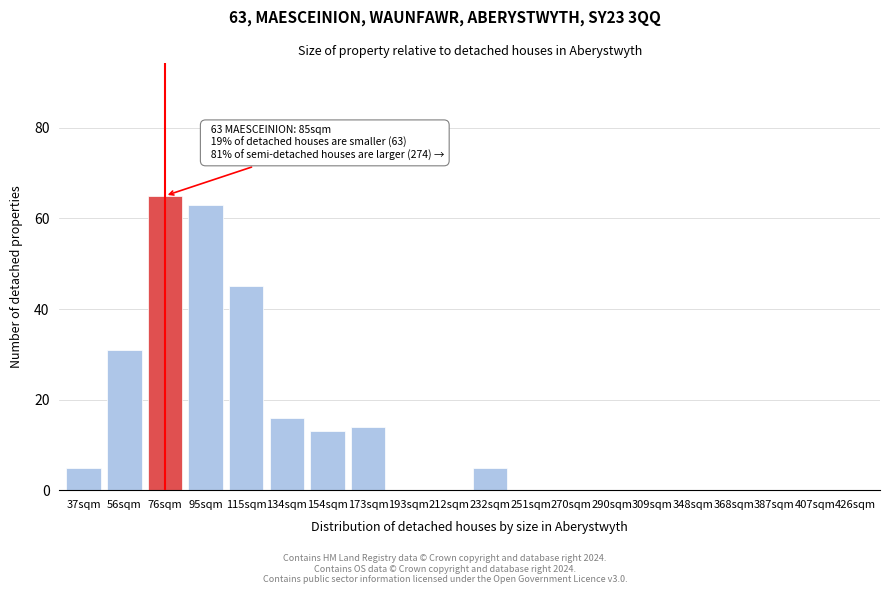

Reading left to right, what are all the values shown in this chart?

37sqm=5	56sqm=31	76sqm=65	95sqm=63	115sqm=45	134sqm=16	154sqm=13	173sqm=14	193sqm=0	212sqm=0	232sqm=5	251sqm=0	270sqm=0	290sqm=0	309sqm=0	348sqm=0	368sqm=0	387sqm=0	407sqm=0	426sqm=0